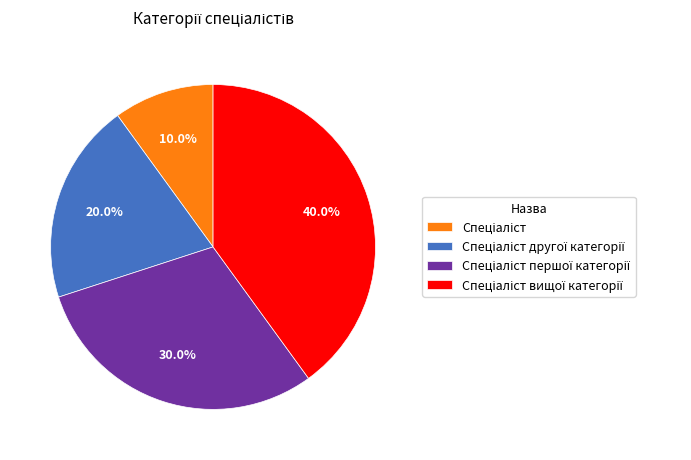

Is there any slice that represents more than half of the pie?

No